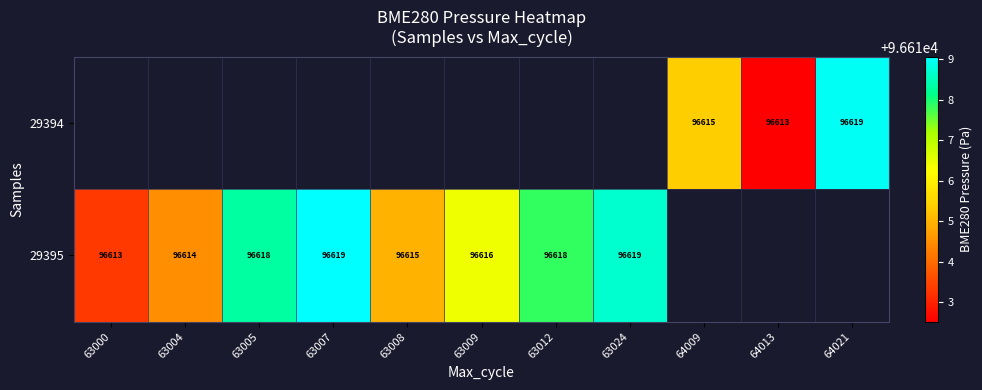

Is it true that 29395 equals 96613.3 at 63000?

True